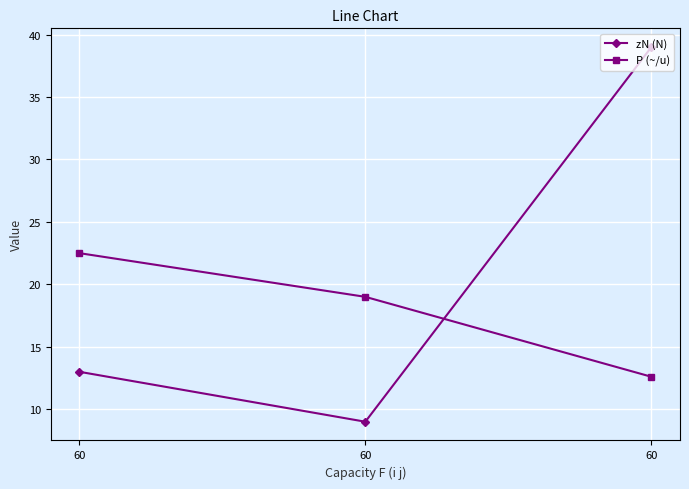

Count the number of data series in this chart.

2